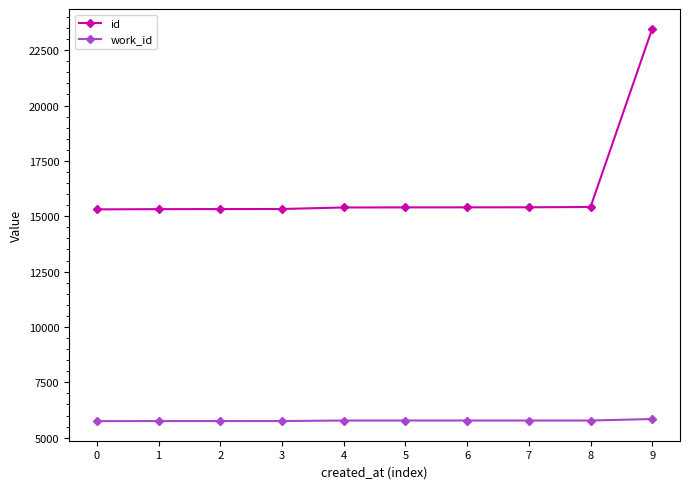

True or false: work_id and id intersect in this chart.

False